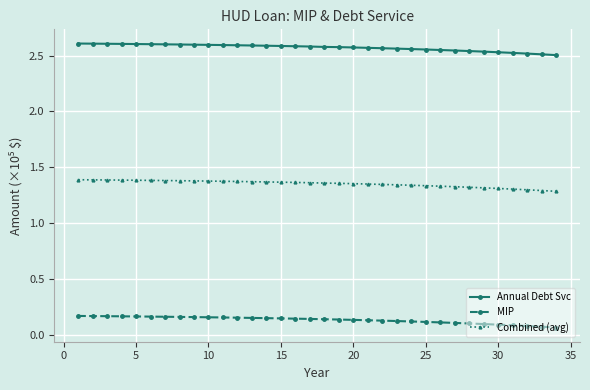

Is this an area chart (filled region under the line)?

No